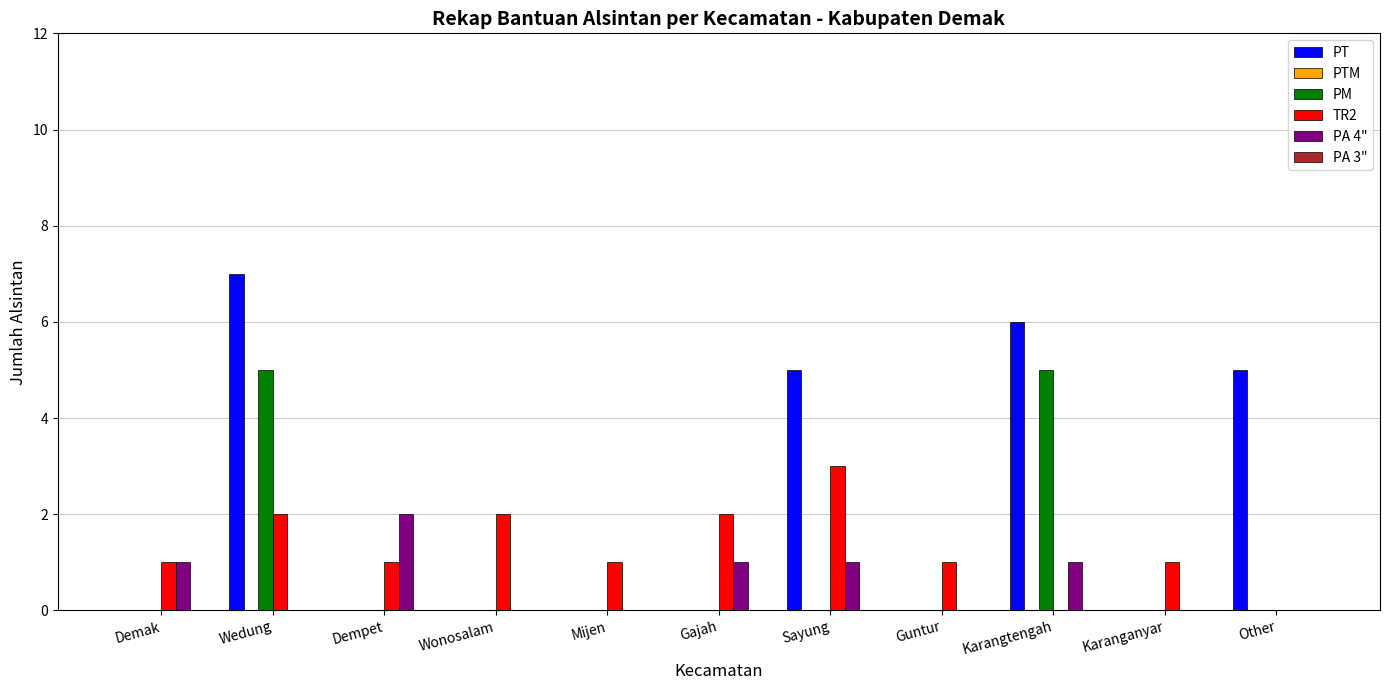

At which category is the sum across all series the highest?

Wedung